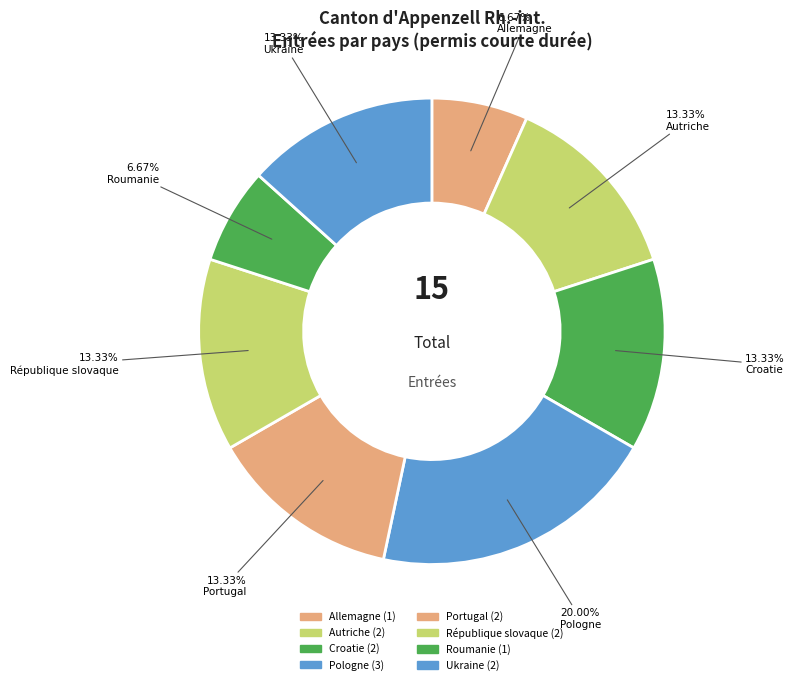

To the nearest percent, what portion does Croatie represent?

13%